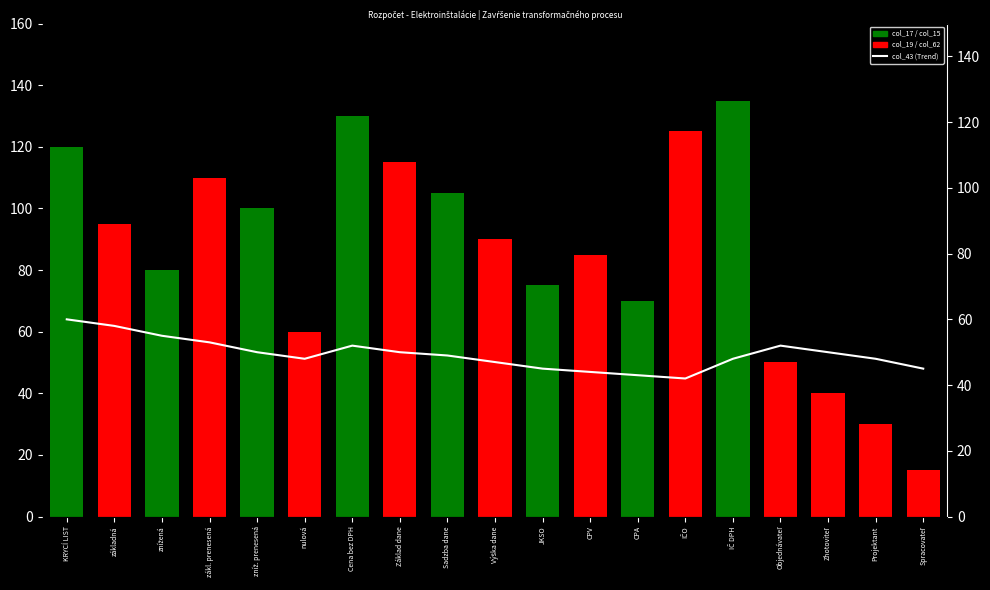

The chart shows a value of 77 at základná. True or false?

False